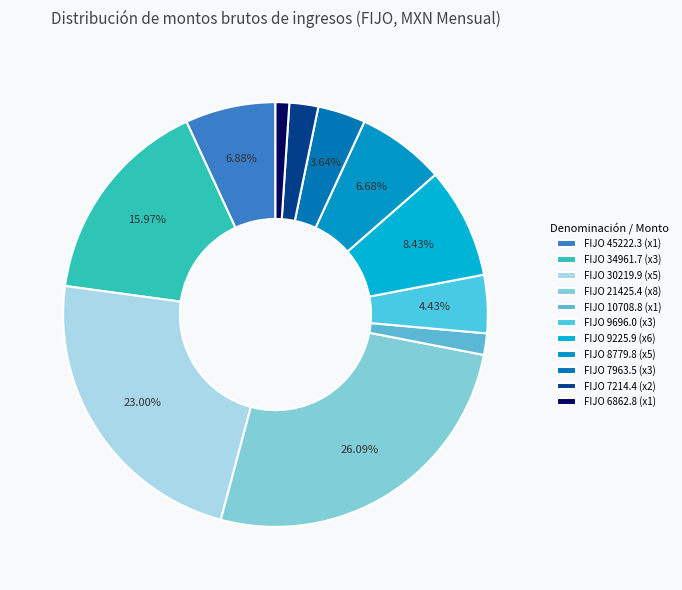

How many segments does this pie chart have?

11